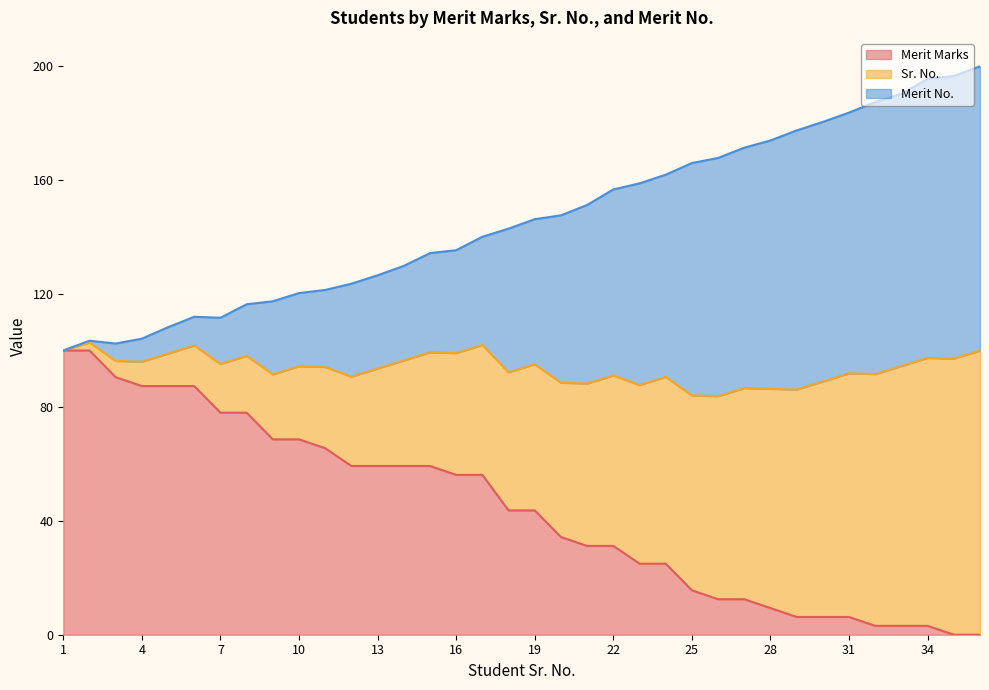

Rank the categories by Merit Marks value from lowest to highest.

35, 36, 32, 33, 34, 29, 30, 31, 28, 26, 27, 25, 23, 24, 21, 22, 20, 18, 19, 16, 17, 12, 13, 14, 15, 11, 9, 10, 7, 8, 4, 5, 6, 3, 1, 2